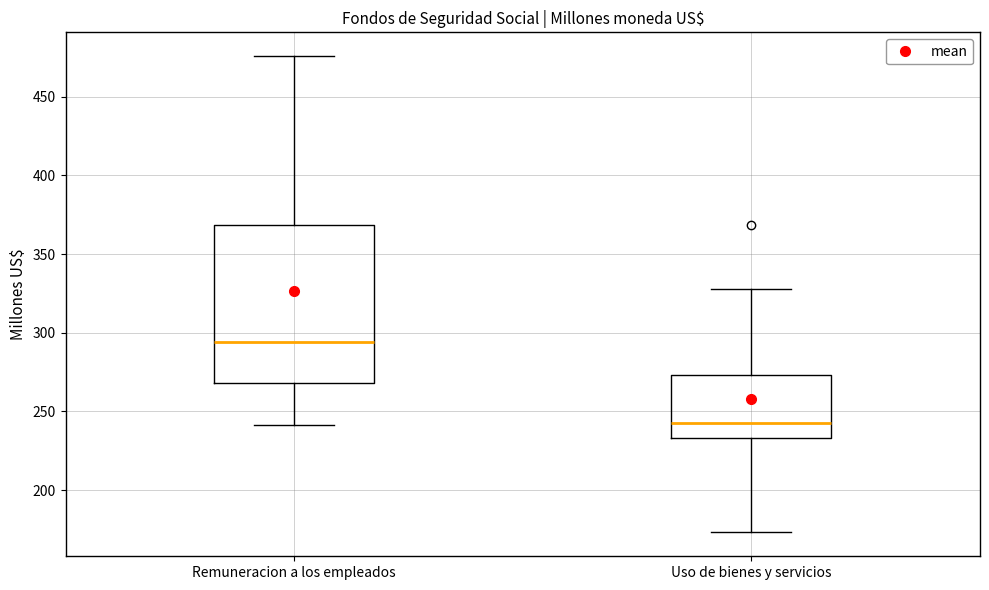

Which box has the lowest median line?

Uso de bienes y servicios